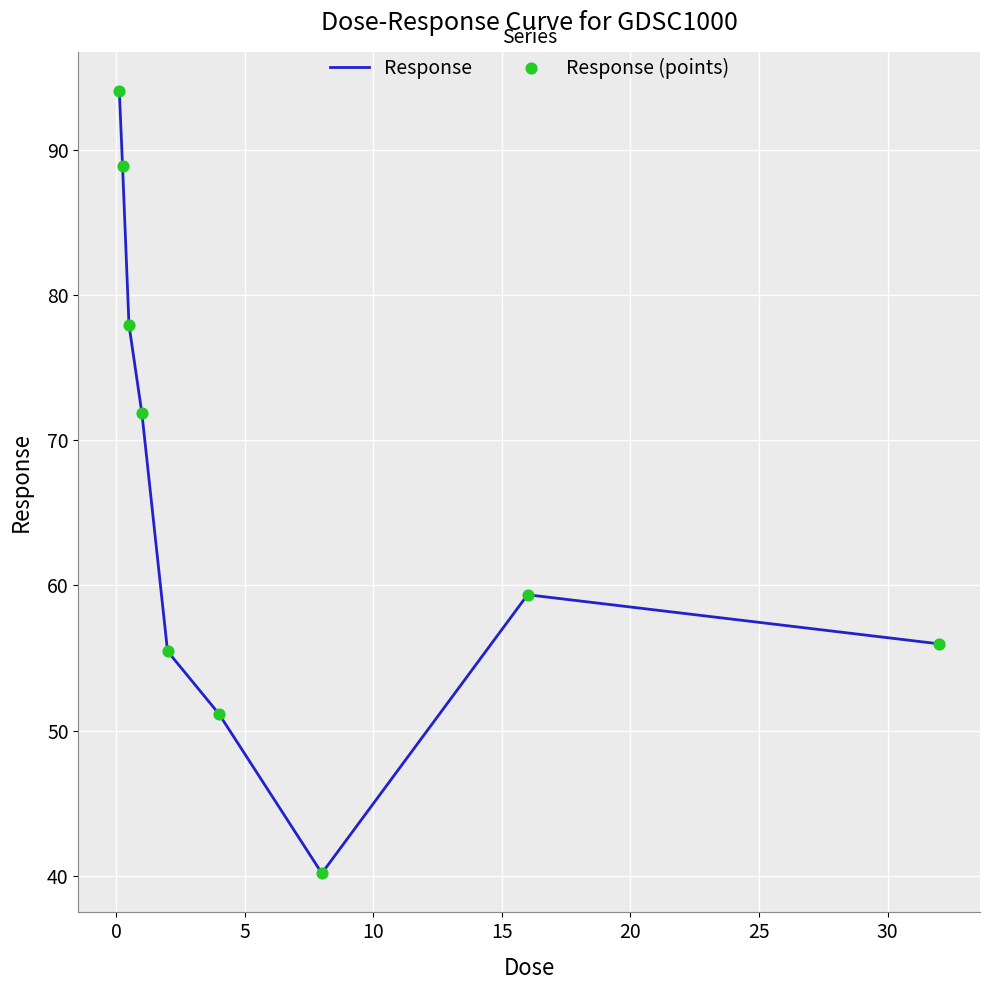

What is the difference between the maximum and minimum values?

53.8